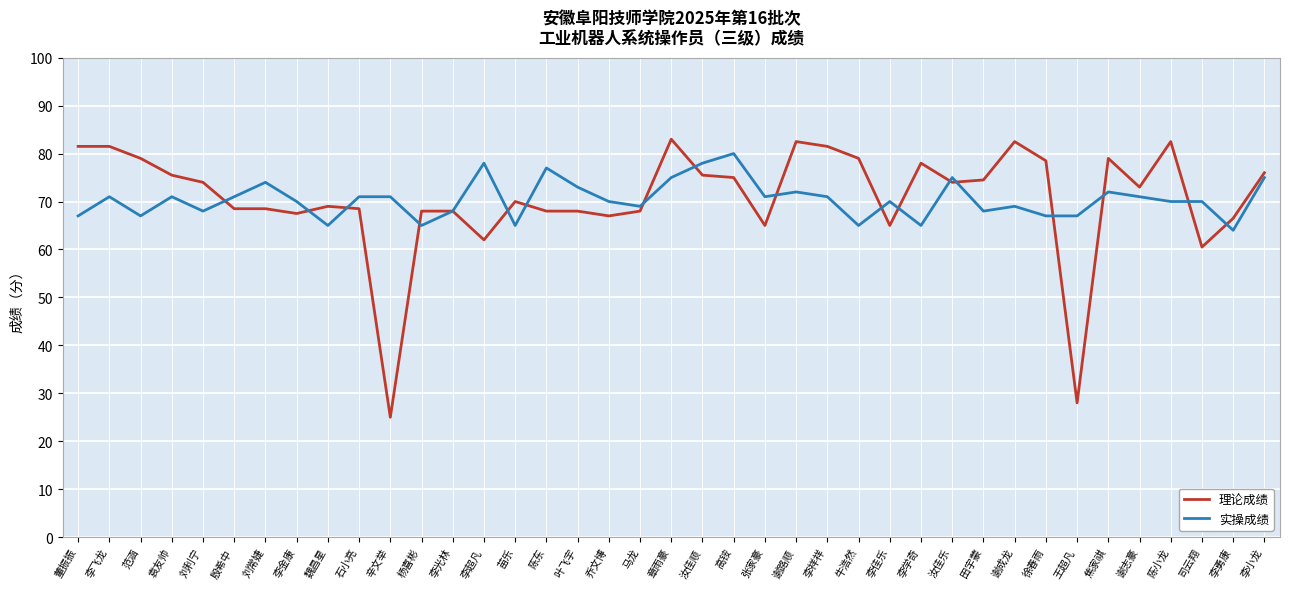

What is the highest value of the 理论成绩 series?

83.0